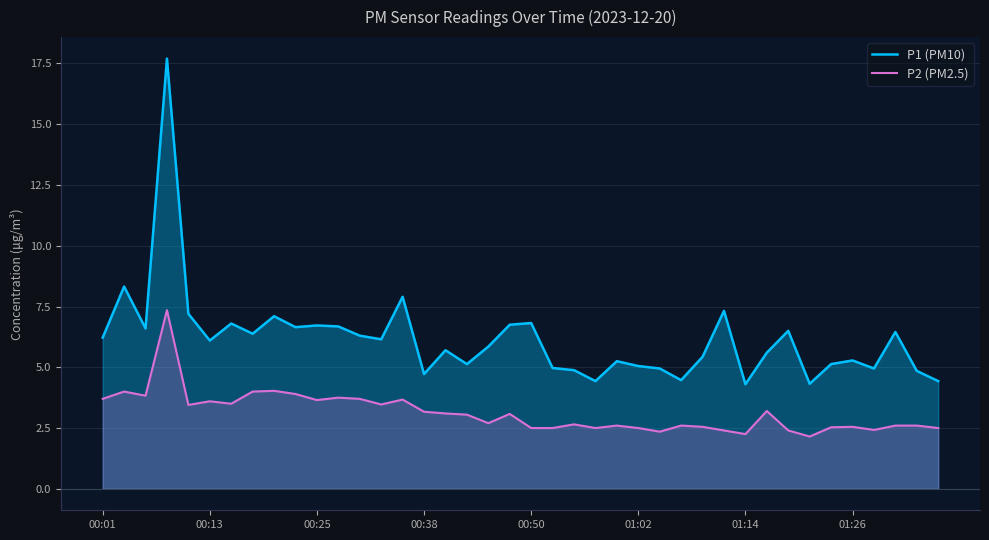

Which series has the largest total across all categories?

P1 (PM10)